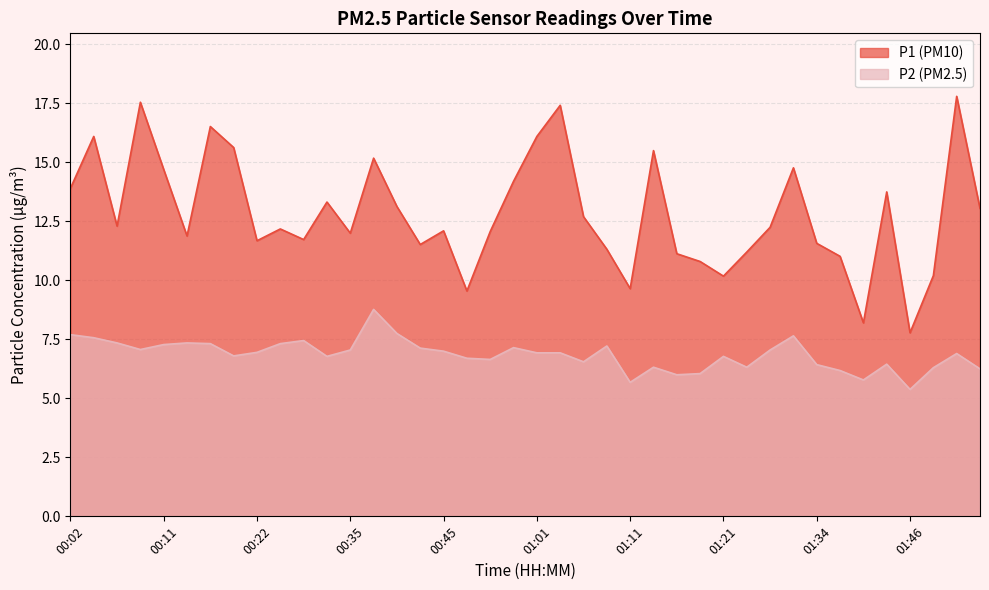

Which series has the largest total across all categories?

P1